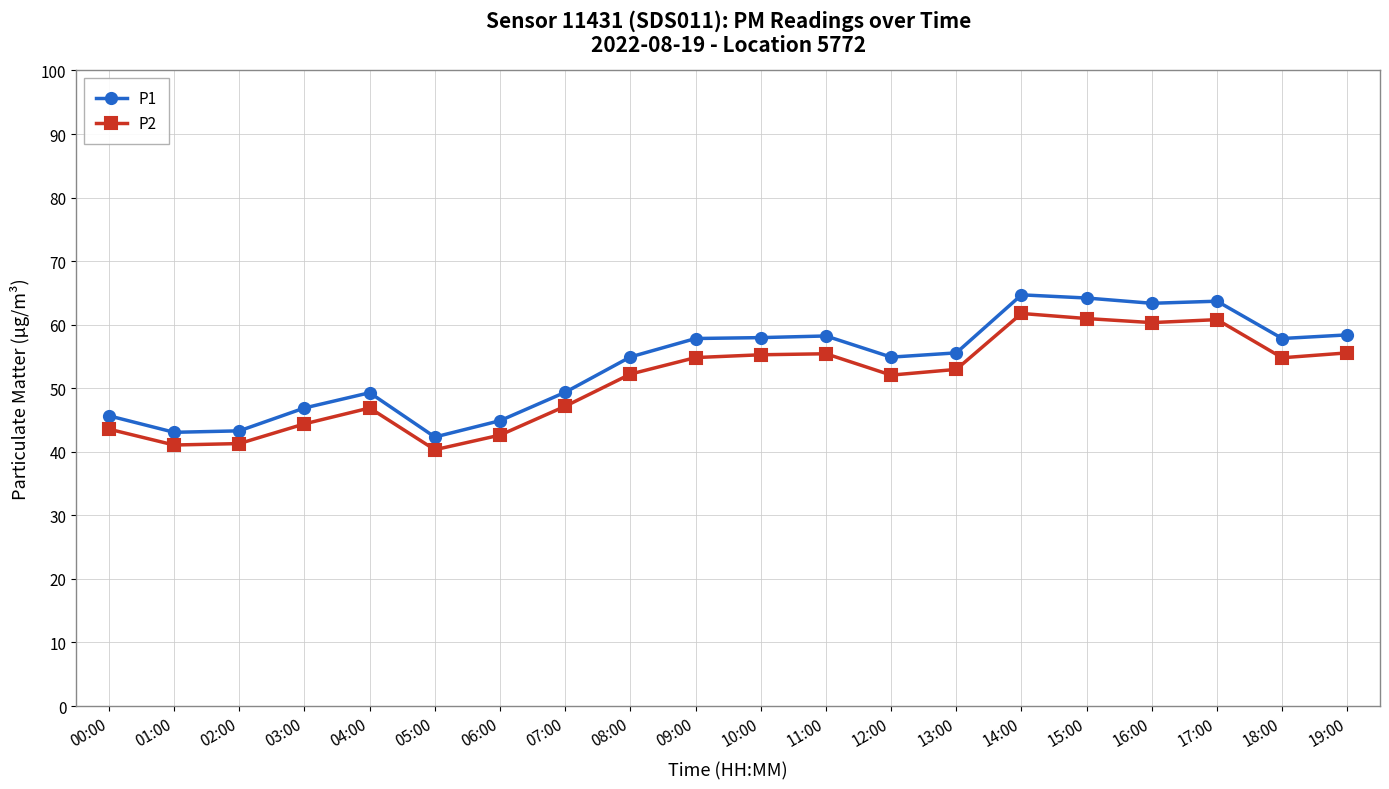

What is the highest value of the P2 series?

61.8